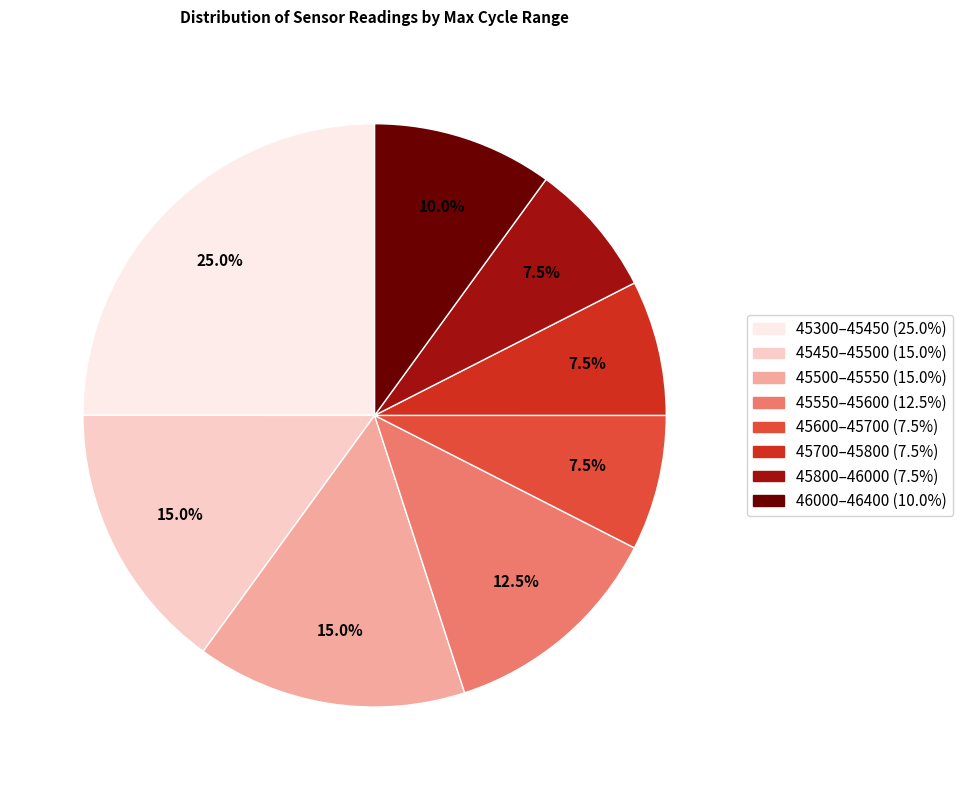

Does any single category account for the majority?

No